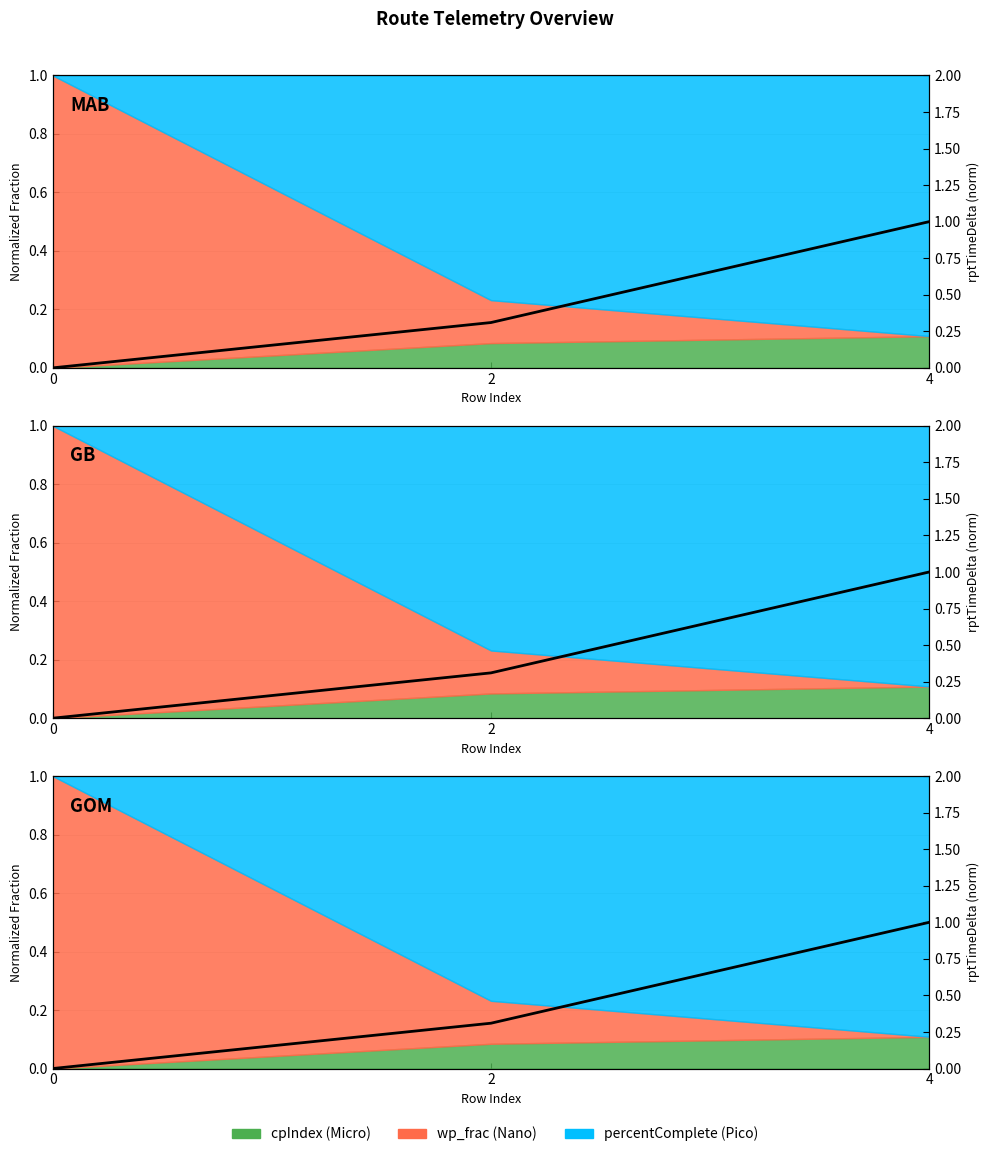

The value at 2 is 0.3. True or false?

True